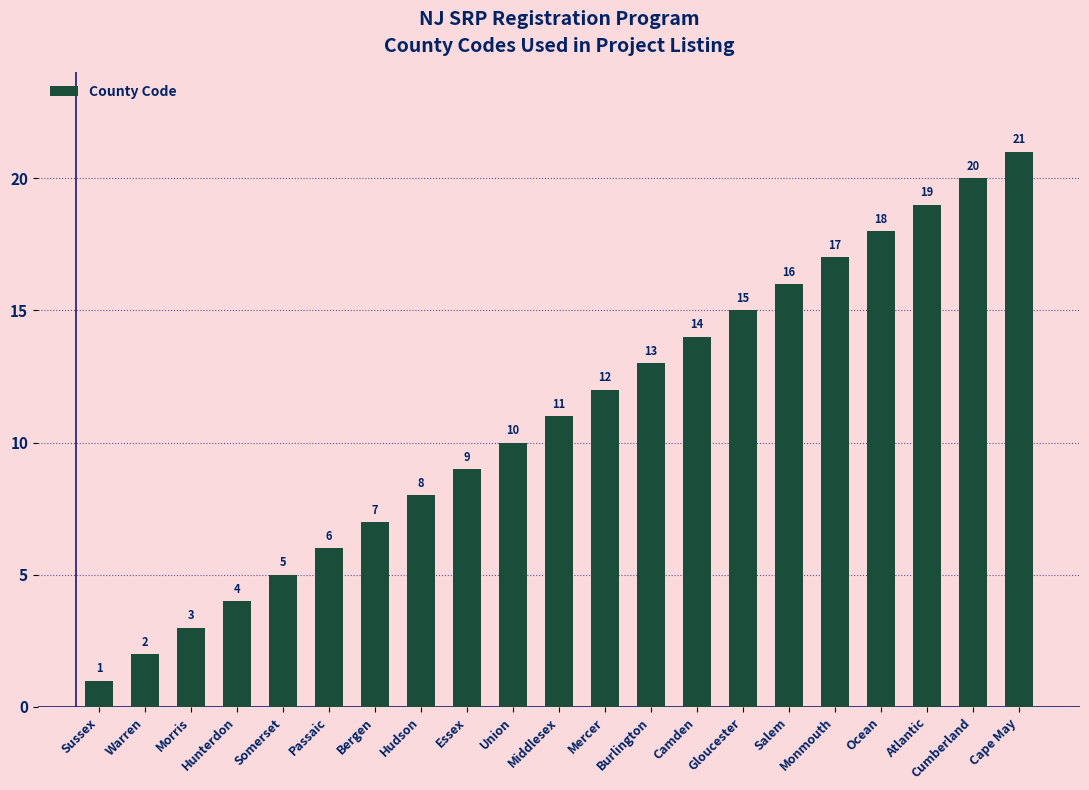

Does the chart contain stacked bars?

No